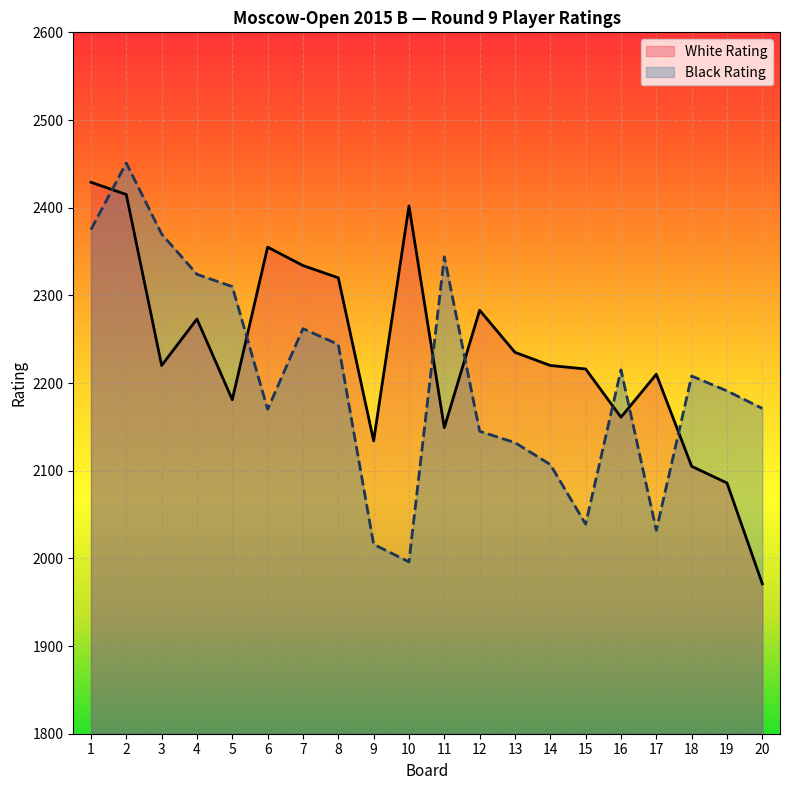

Between which two adjacent categories do Black Rating and White Rating first intersect?

1 and 2